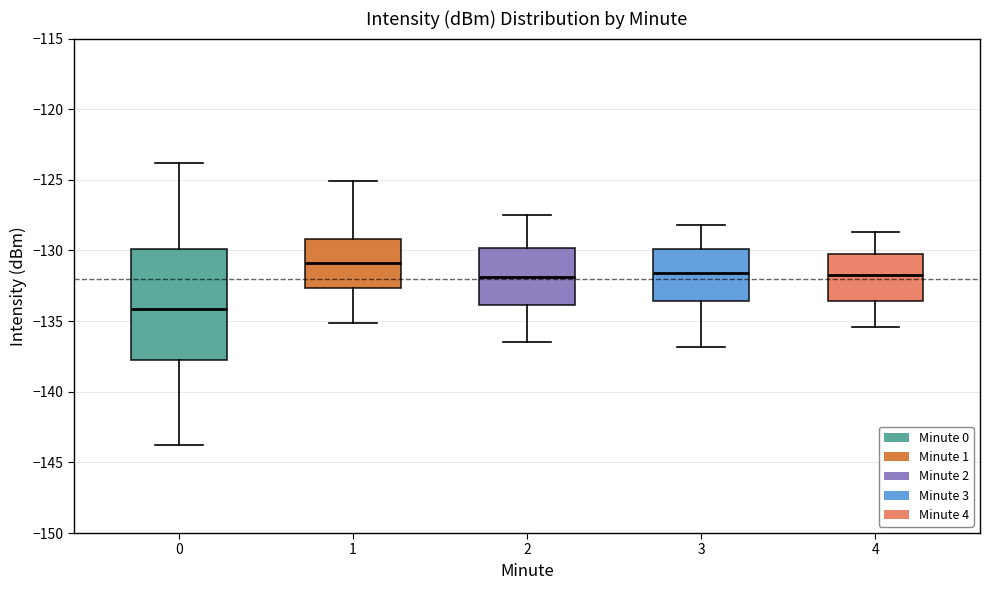

Where does the median line of the box at x = 3 sit on the y-axis? The values are not printed on the chart, so give them approximately, as read against the axis.

-131.5